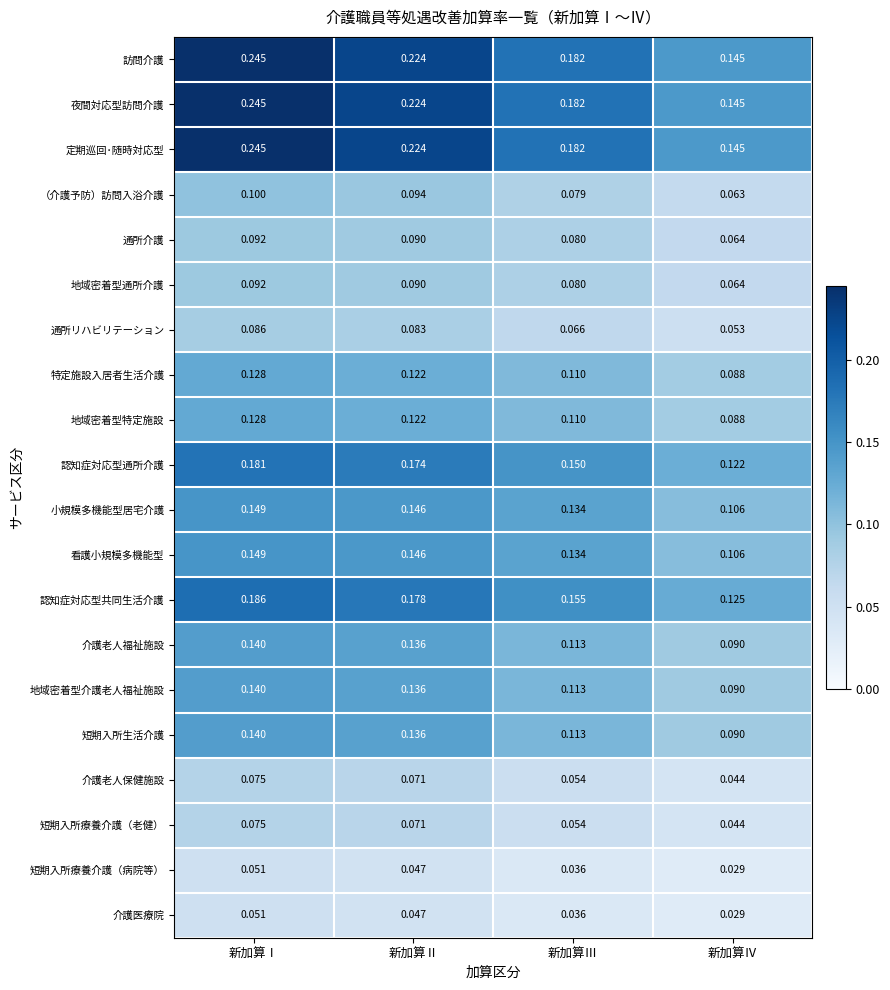

At which label is 看護小規模多機能型 closest to 0?

新加算Ⅳ